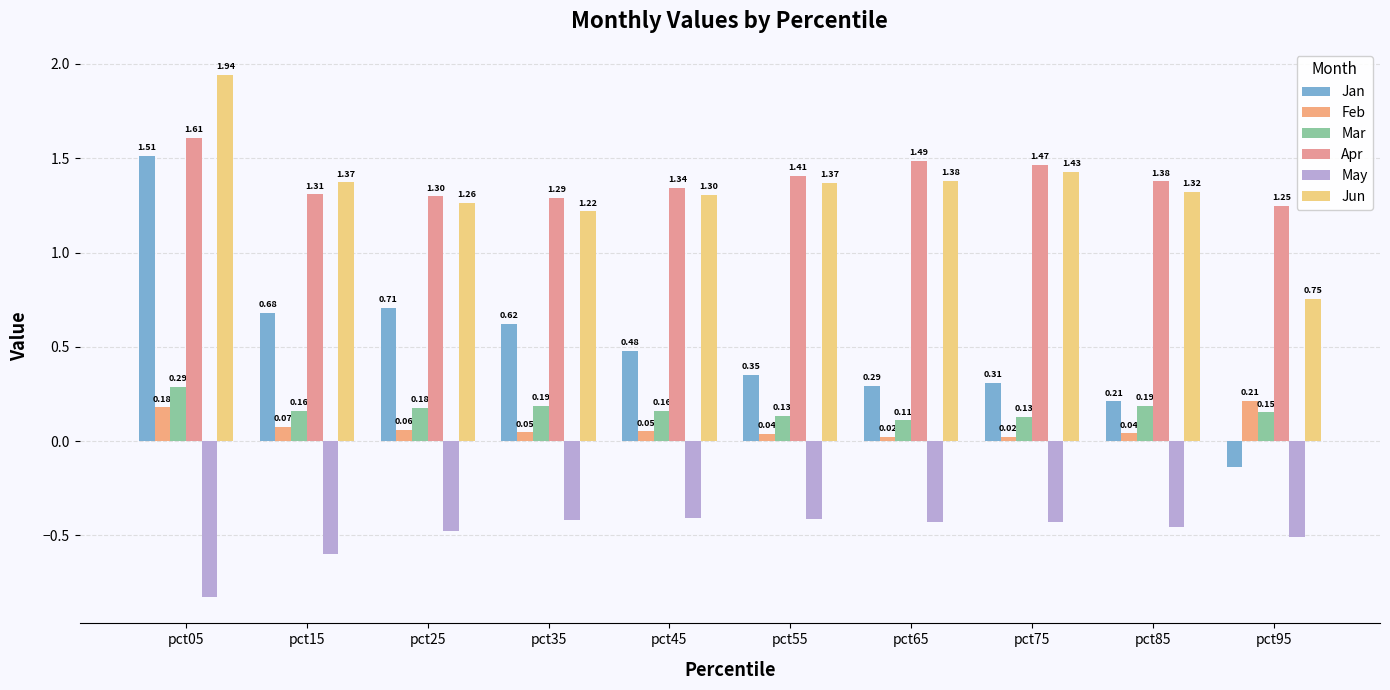

What is the difference between the Apr values at pct55 and pct45?

0.1